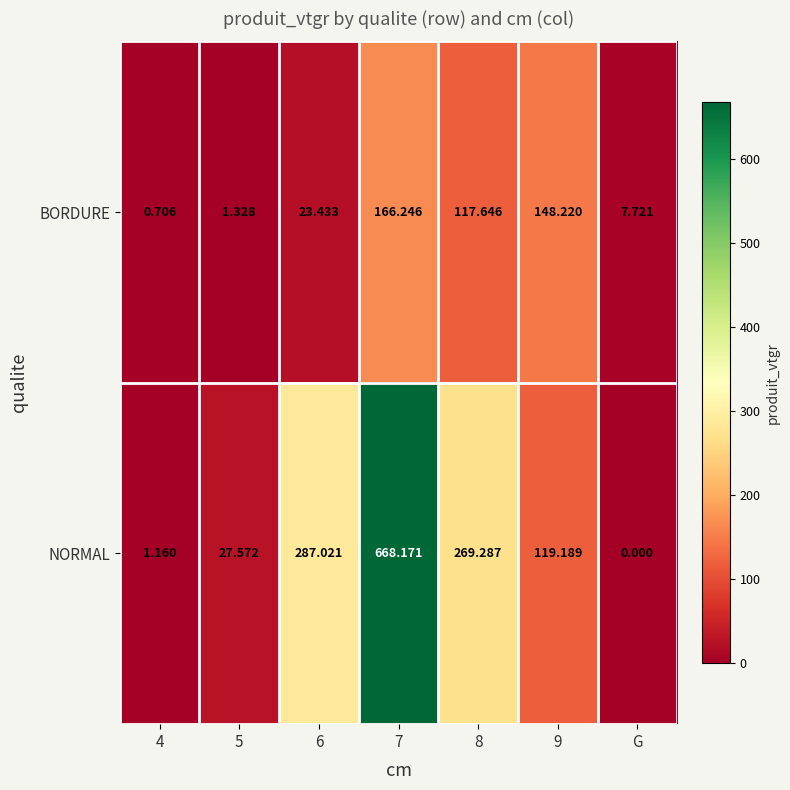

Rank the series at 6 from highest to lowest value.

NORMAL, BORDURE